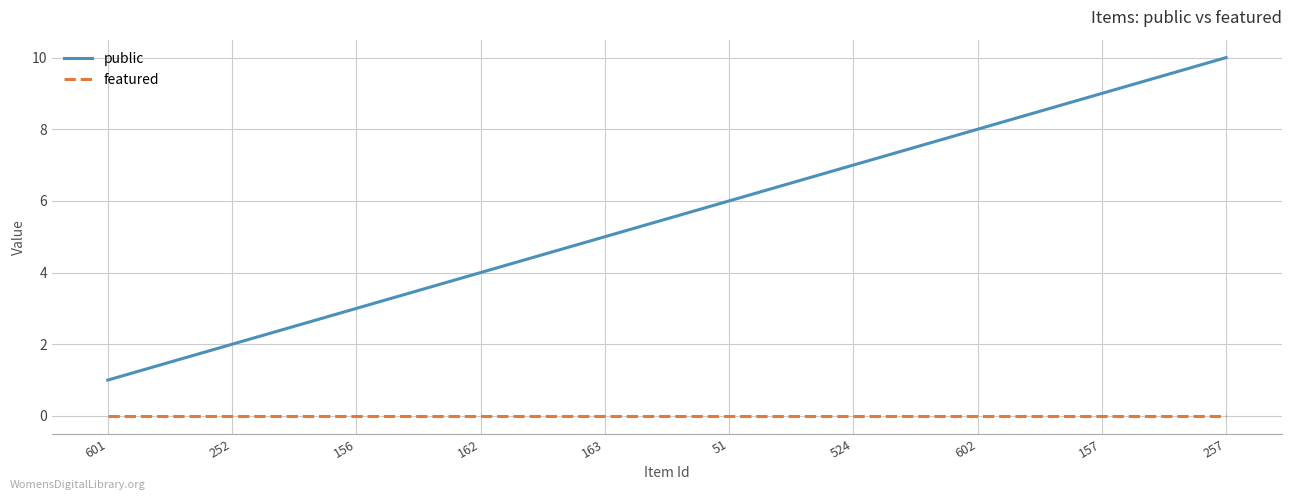

Reading left to right, transcribe all the data shown in this chart.

public: 1	2	3	4	5	6	7	8	9	10
featured: 0	0	0	0	0	0	0	0	0	0